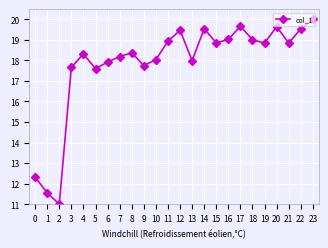

How many points are higher than both their immediate neighbors (excluding endpoints)?

6